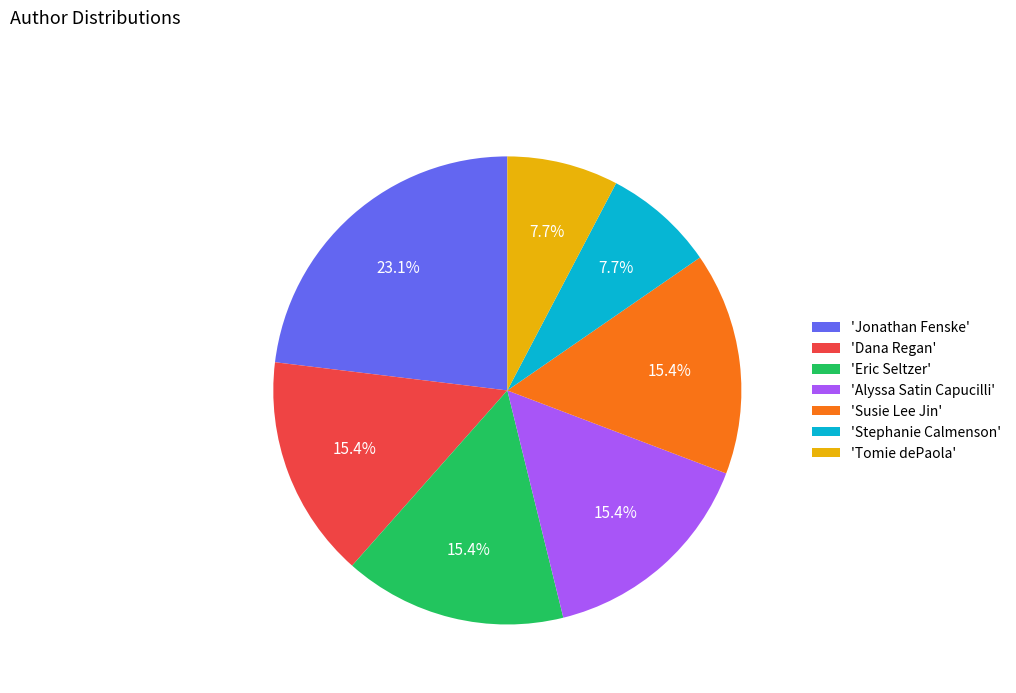

Which slice is the largest?

'Jonathan Fenske'